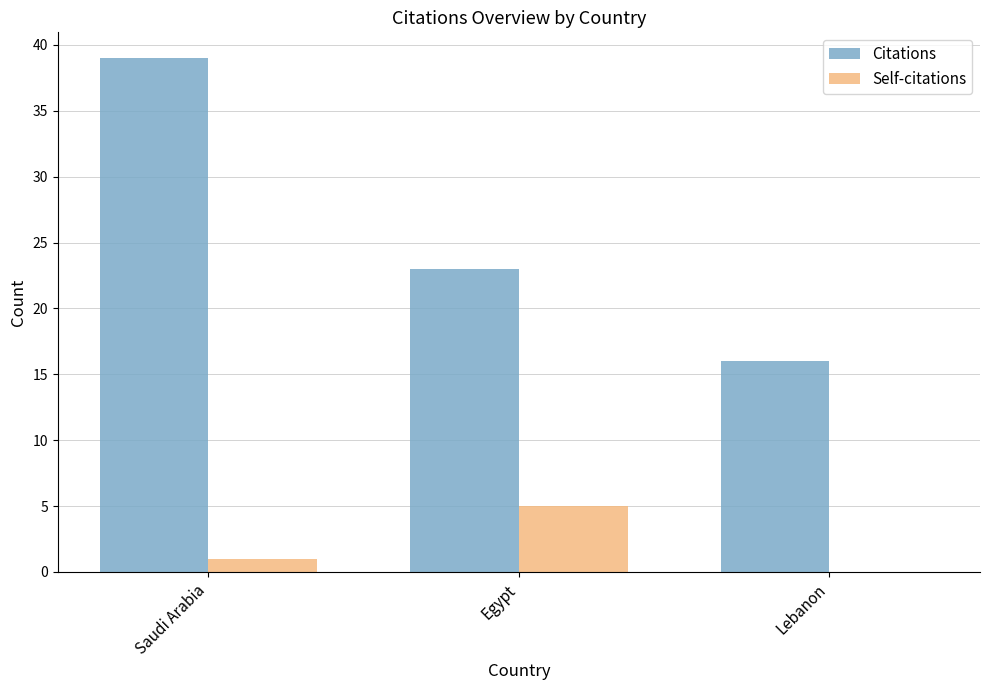

What is the maximum value shown in the chart?

39